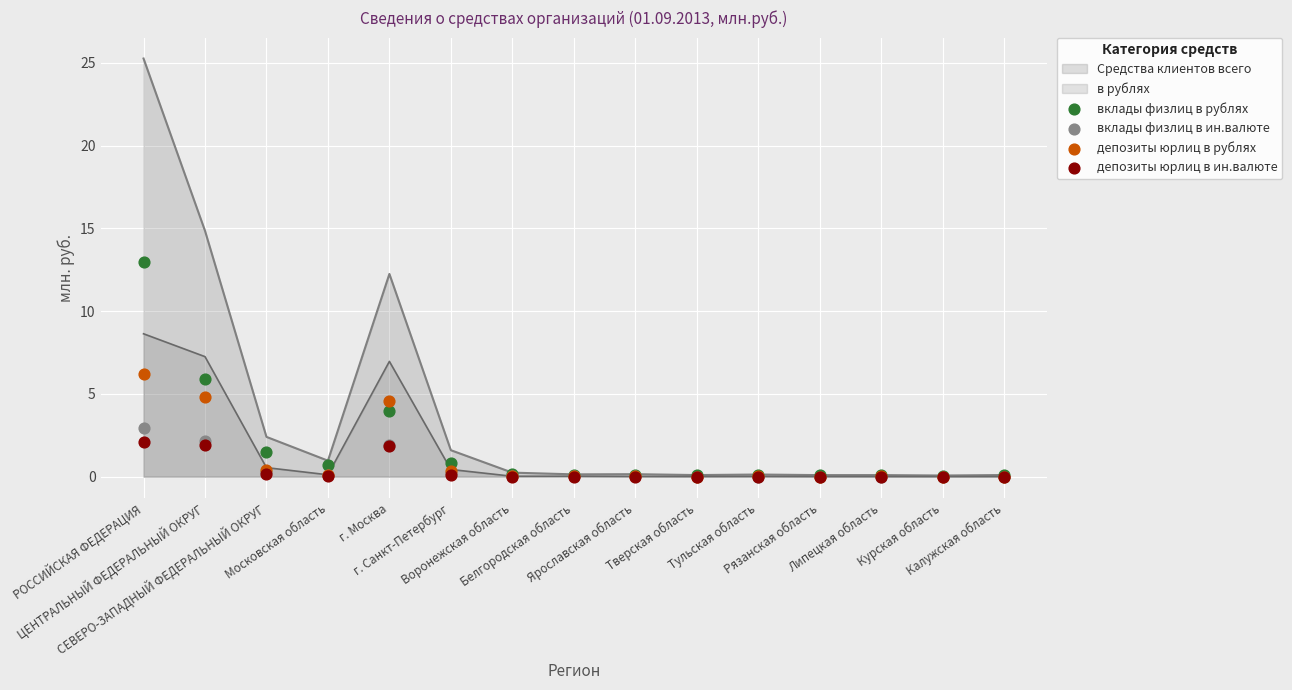

Which series has the largest total across all categories?

вклады физлиц в рублях